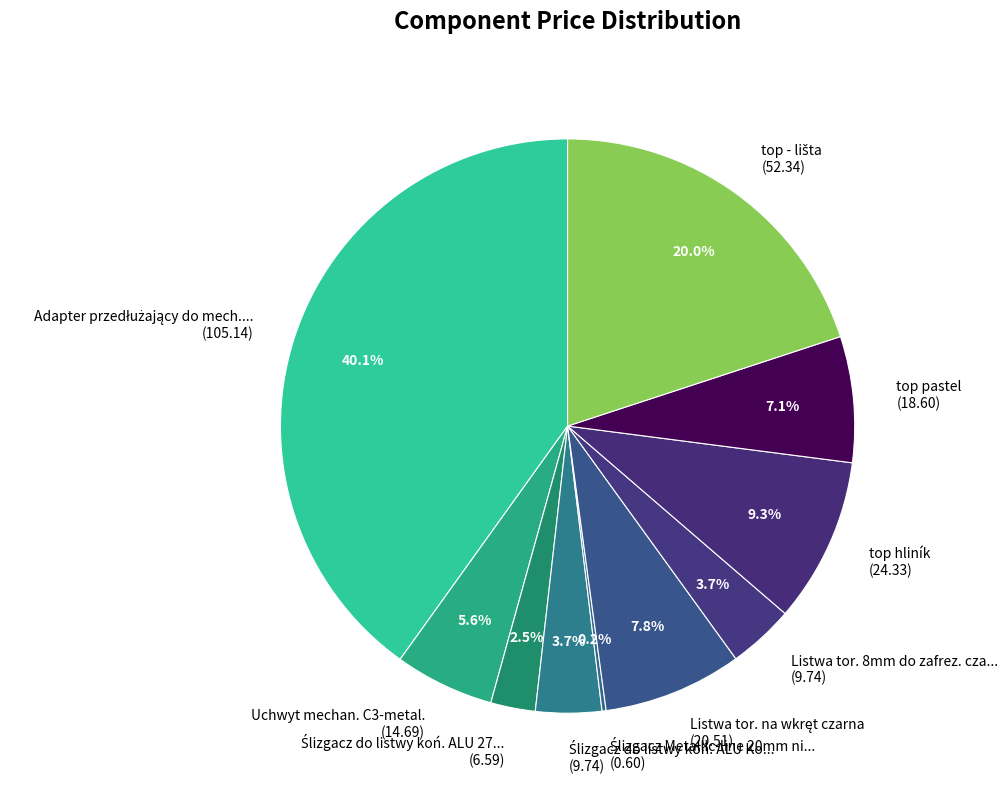

Does Uchwyt mechan. C3-metal. (14.69) account for over 50% of the chart?

No